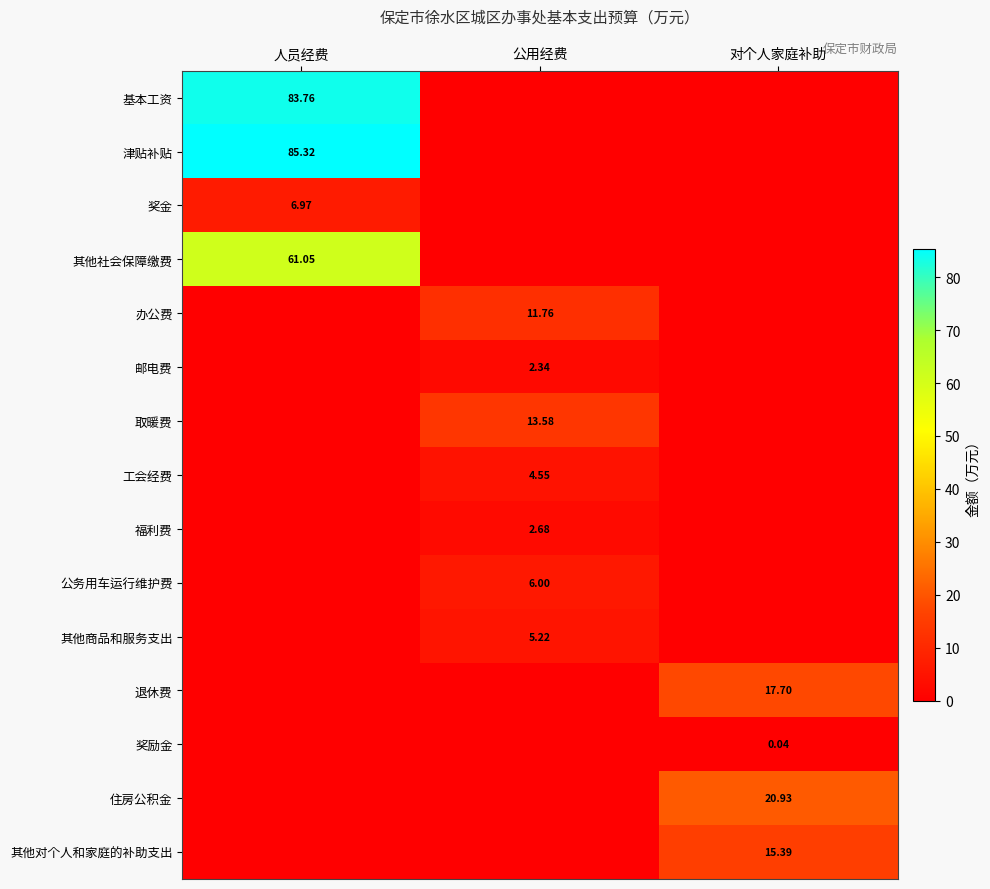

What is the total value across all series at 对个人家庭补助?

54.1